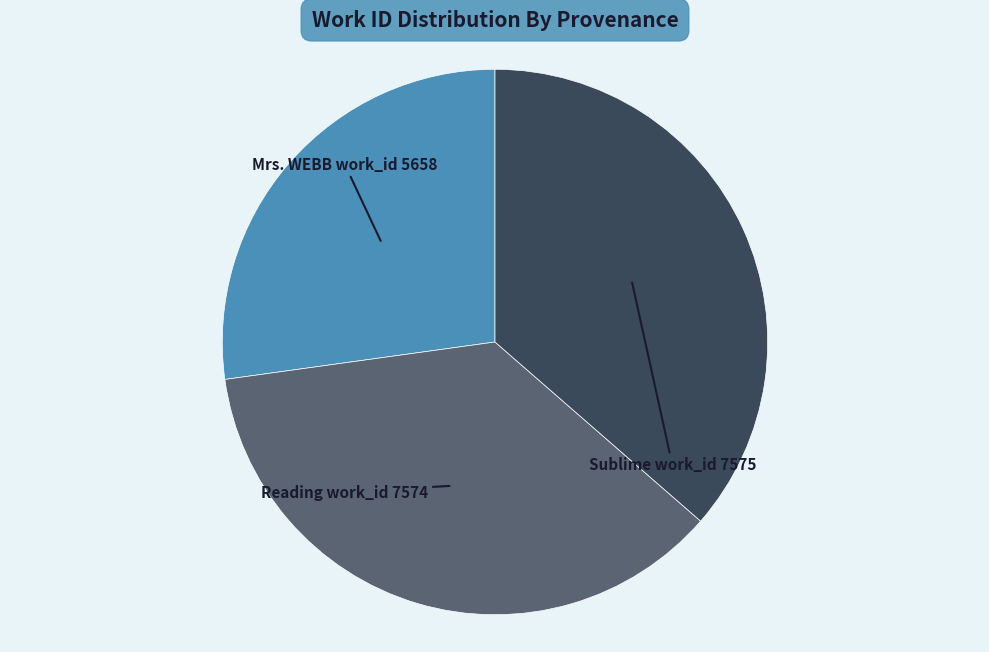

Is it true that Sublime work_id 7575 is 36% of the pie?

True